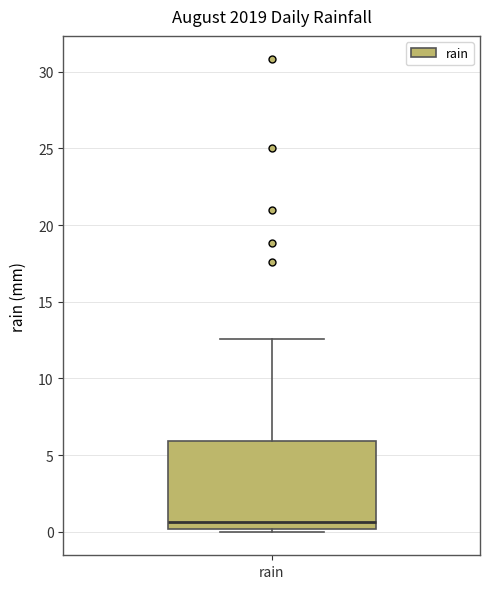

Transcribe this box plot: give where the median line is, the range the box spans, and where the two whiskers end, as read against the y-axis. The values are not printed on the chart, so give them approximately, as read against the axis.

median 0.5, box 0.0 to 6.0, whiskers 0.0 (just below the box's lower edge) to 12.5